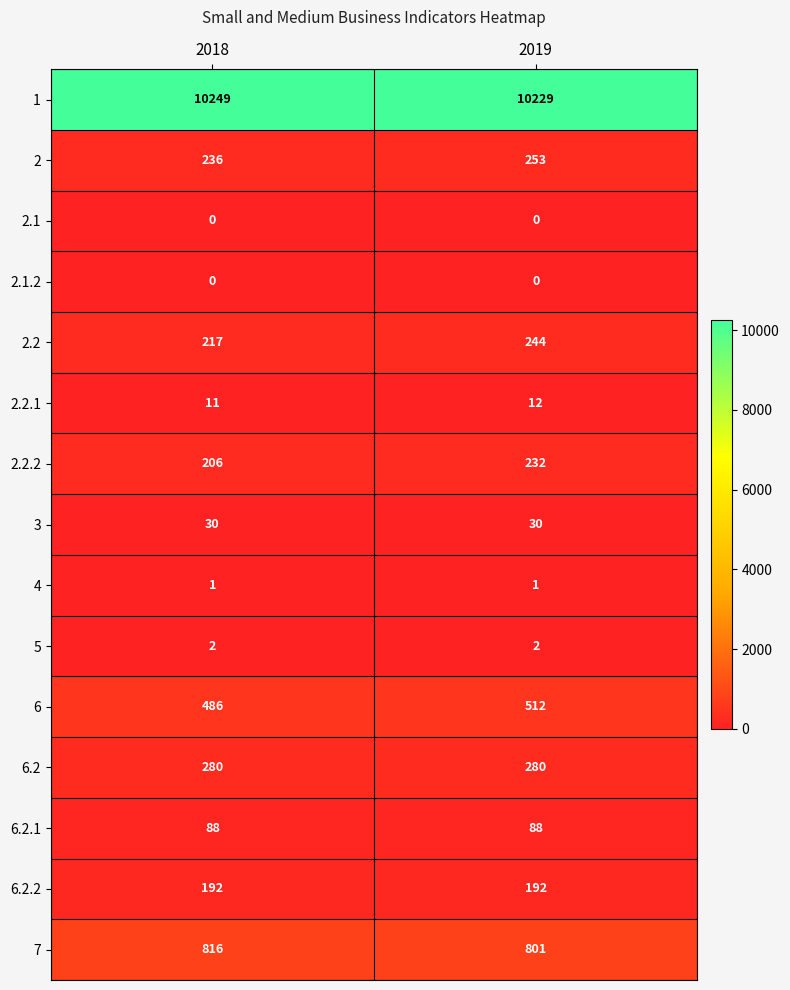

What is the total value across all series at 2019?

12876